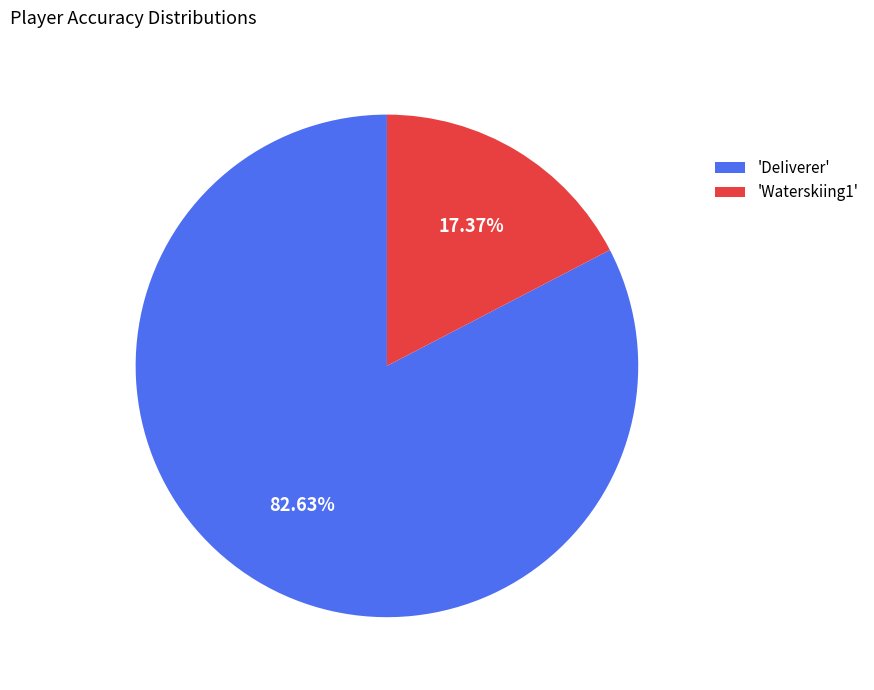

Do 'Waterskiing1' and 'DeIiverer' together represent more than half of the pie?

Yes